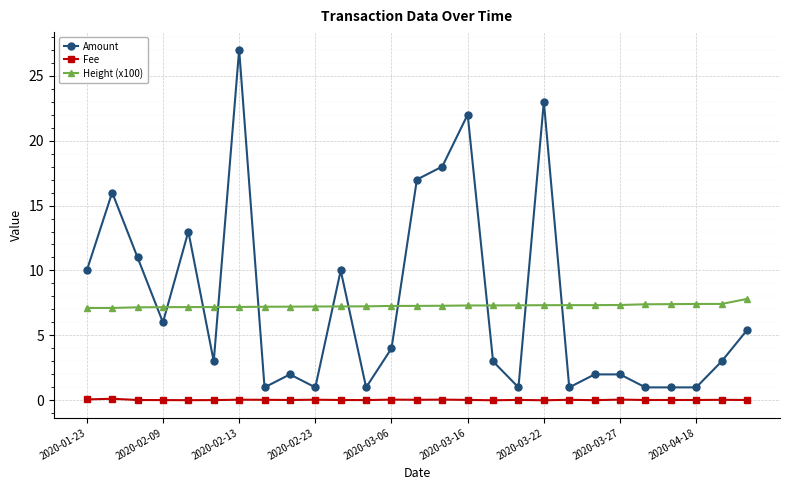

What is the sum of all Height (x100) values?

196.8